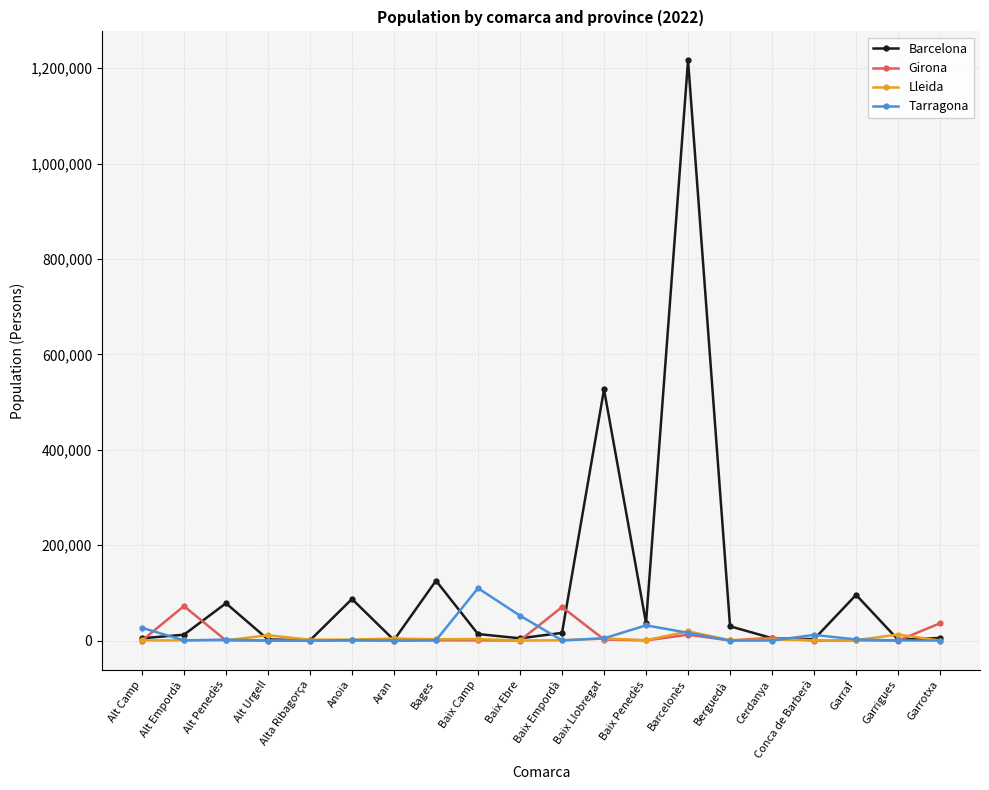

Which series has the widest spread of values?

Barcelona